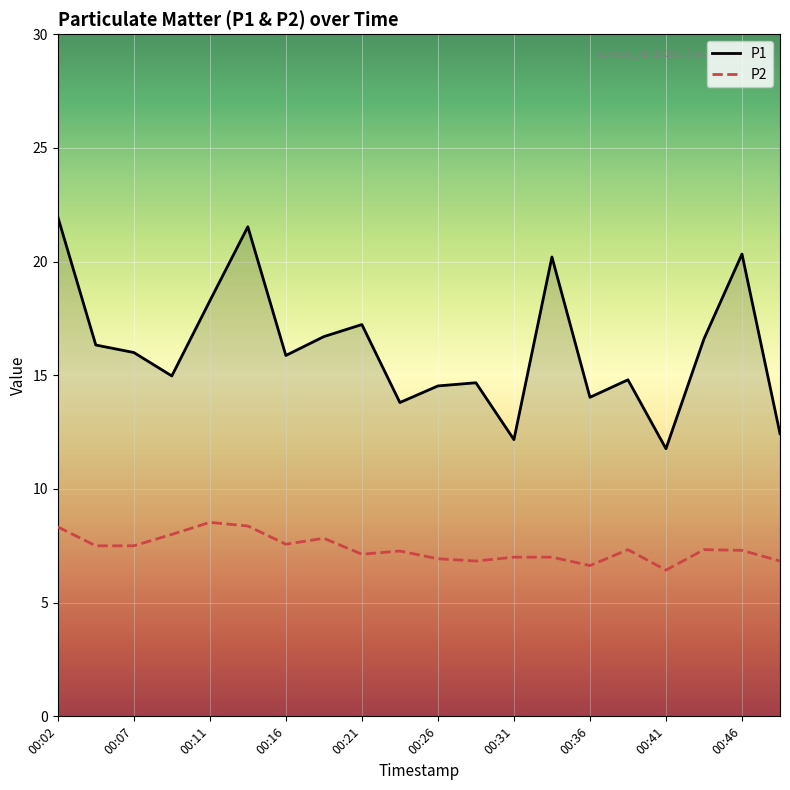

Which series has the largest total across all categories?

P1